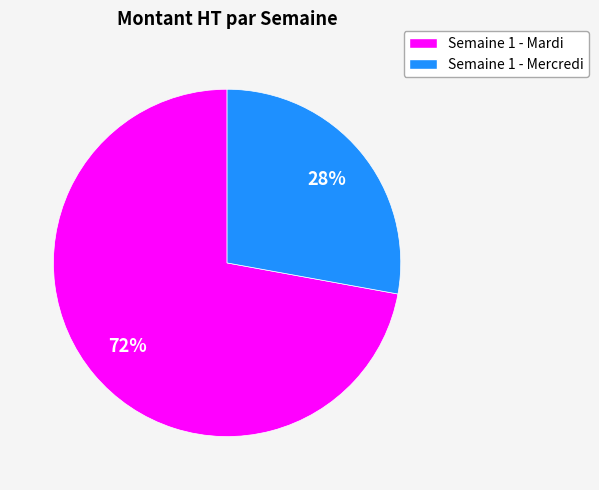

Which slice is the largest?

Semaine 1 - Mardi